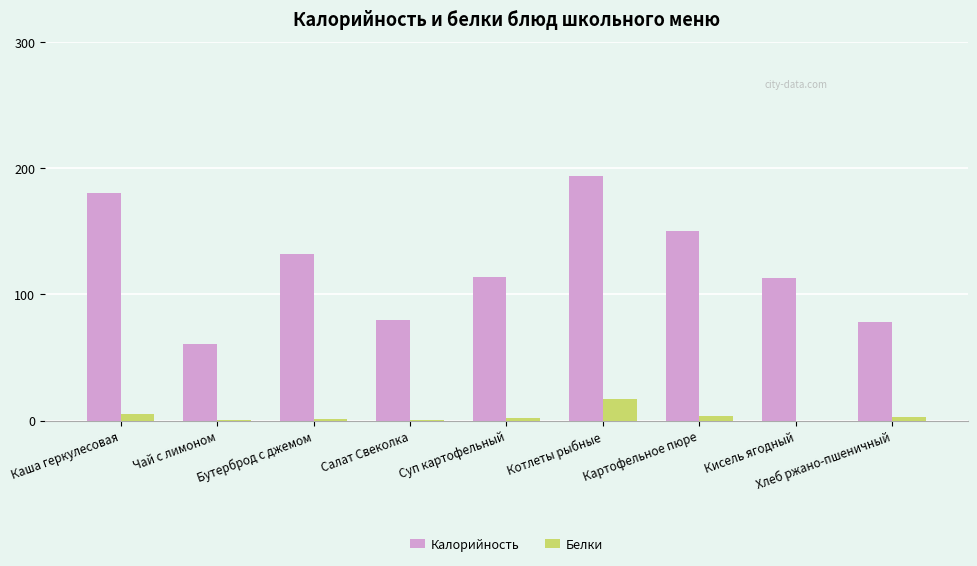

What is the sum of all Калорийность values?

1103.2